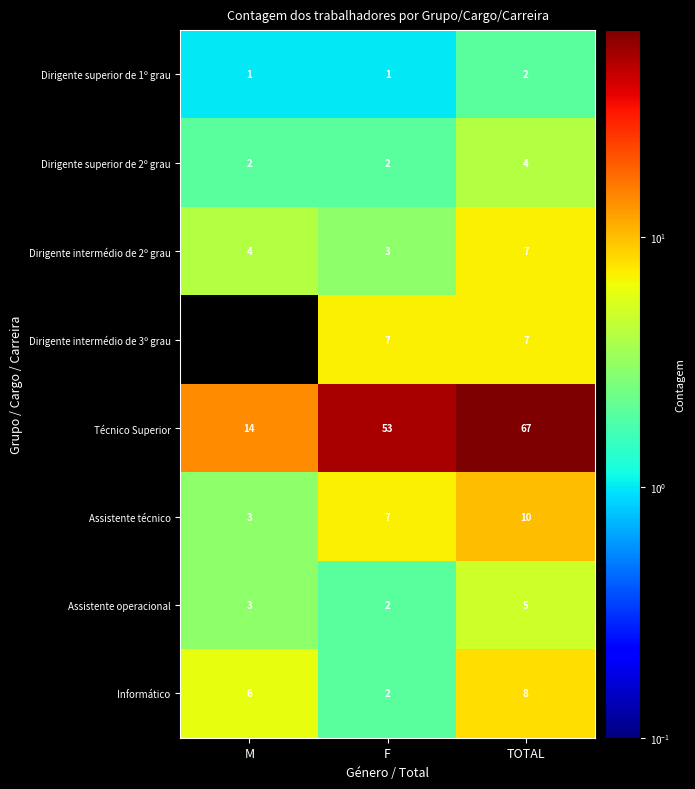

What is the difference between the highest and lowest values at F?

52